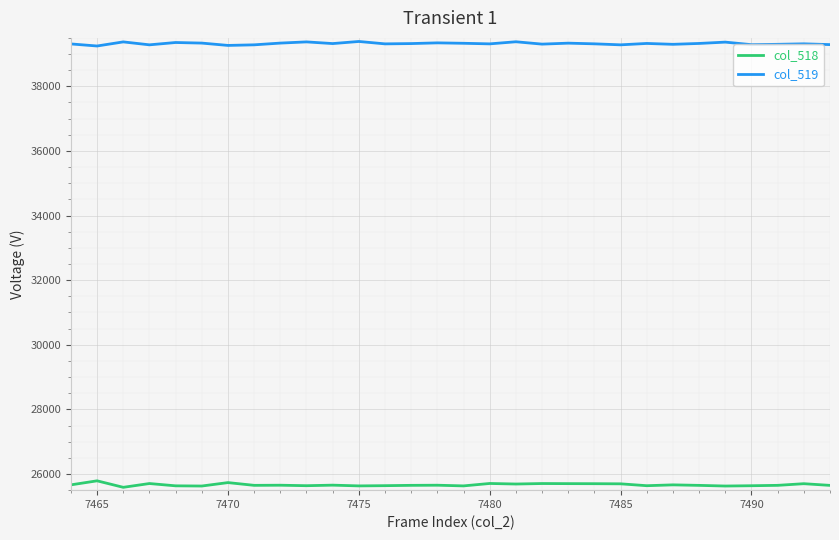

List the series in order of their peak value, lowest first.

col_518, col_519